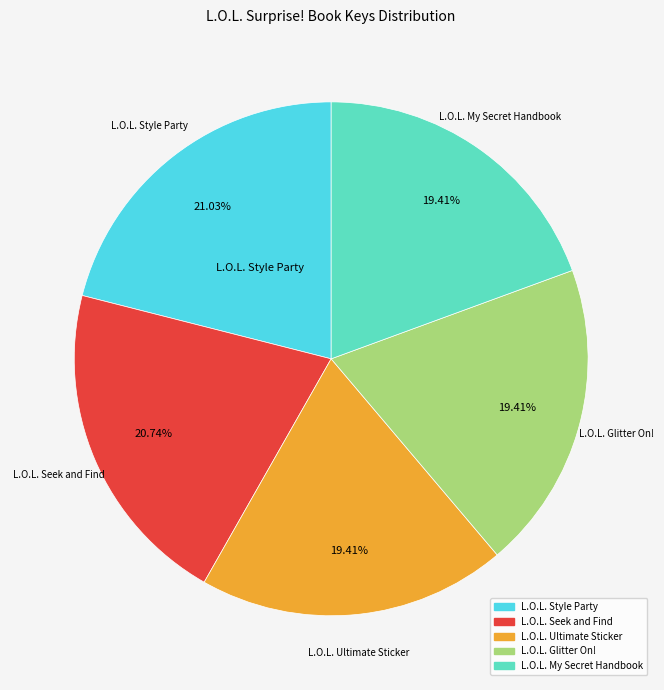

Combined, do L.O.L. Ultimate Sticker and L.O.L. My Secret Handbook account for over 50%?

No